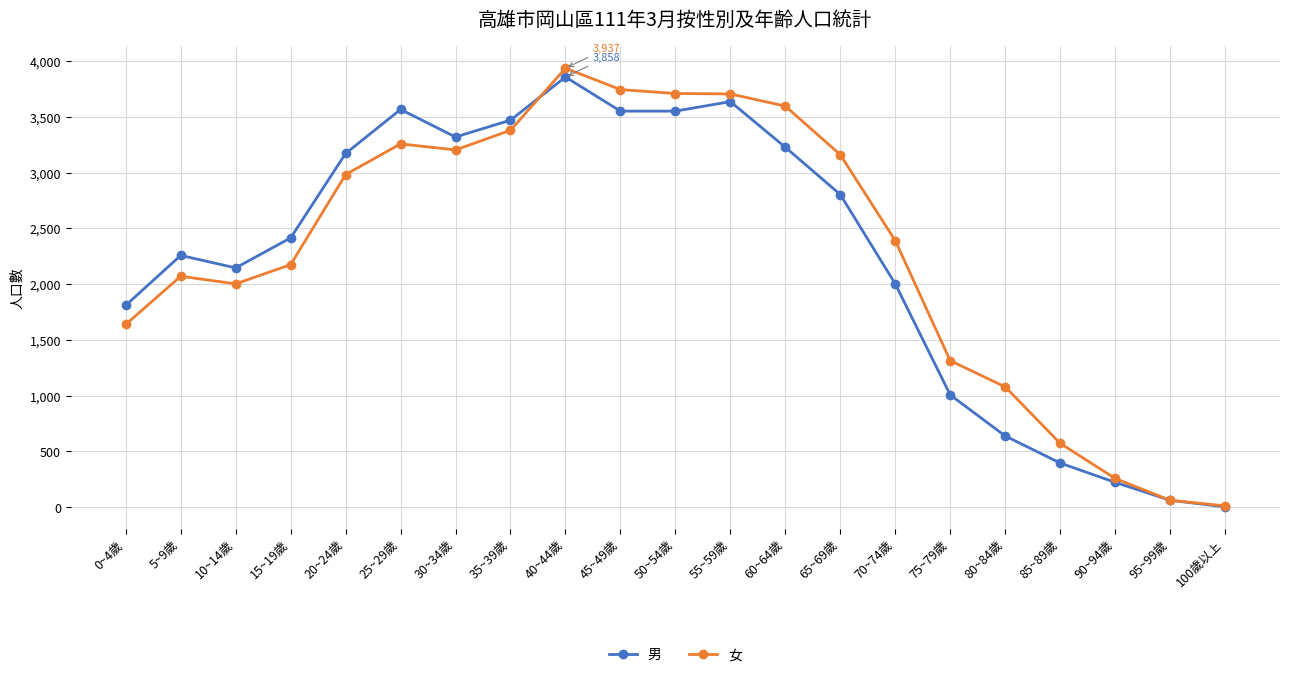

What value does the 女 series have at 40~44歲?

3937